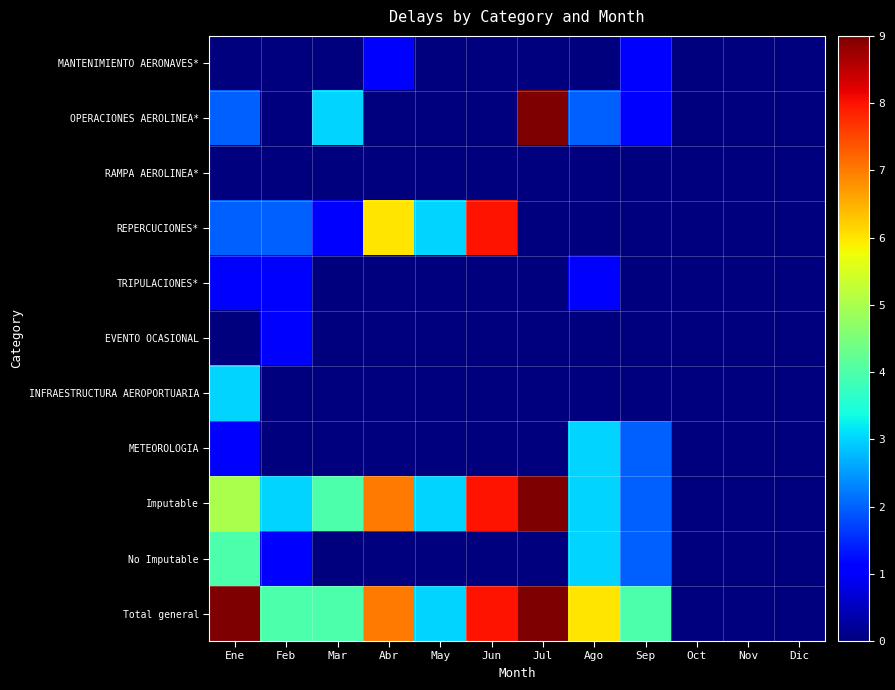

Reading left to right, extract all data points from this chart.

MANTENIMIENTO AERONAVES*: Ene=0	Feb=0	Mar=0	Abr=1	May=0	Jun=0	Jul=0	Ago=0	Sep=1	Oct=0	Nov=0	Dic=0
OPERACIONES AEROLINEA*: Ene=2	Feb=0	Mar=3	Abr=0	May=0	Jun=0	Jul=9	Ago=2	Sep=1	Oct=0	Nov=0	Dic=0
RAMPA AEROLINEA*: Ene=0	Feb=0	Mar=0	Abr=0	May=0	Jun=0	Jul=0	Ago=0	Sep=0	Oct=0	Nov=0	Dic=0
REPERCUCIONES*: Ene=2	Feb=2	Mar=1	Abr=6	May=3	Jun=8	Jul=0	Ago=0	Sep=0	Oct=0	Nov=0	Dic=0
TRIPULACIONES*: Ene=1	Feb=1	Mar=0	Abr=0	May=0	Jun=0	Jul=0	Ago=1	Sep=0	Oct=0	Nov=0	Dic=0
EVENTO OCASIONAL: Ene=0	Feb=1	Mar=0	Abr=0	May=0	Jun=0	Jul=0	Ago=0	Sep=0	Oct=0	Nov=0	Dic=0
INFRAESTRUCTURA AEROPORTUARIA: Ene=3	Feb=0	Mar=0	Abr=0	May=0	Jun=0	Jul=0	Ago=0	Sep=0	Oct=0	Nov=0	Dic=0
METEOROLOGIA: Ene=1	Feb=0	Mar=0	Abr=0	May=0	Jun=0	Jul=0	Ago=3	Sep=2	Oct=0	Nov=0	Dic=0
Imputable: Ene=5	Feb=3	Mar=4	Abr=7	May=3	Jun=8	Jul=9	Ago=3	Sep=2	Oct=0	Nov=0	Dic=0
No Imputable: Ene=4	Feb=1	Mar=0	Abr=0	May=0	Jun=0	Jul=0	Ago=3	Sep=2	Oct=0	Nov=0	Dic=0
Total general: Ene=9	Feb=4	Mar=4	Abr=7	May=3	Jun=8	Jul=9	Ago=6	Sep=4	Oct=0	Nov=0	Dic=0